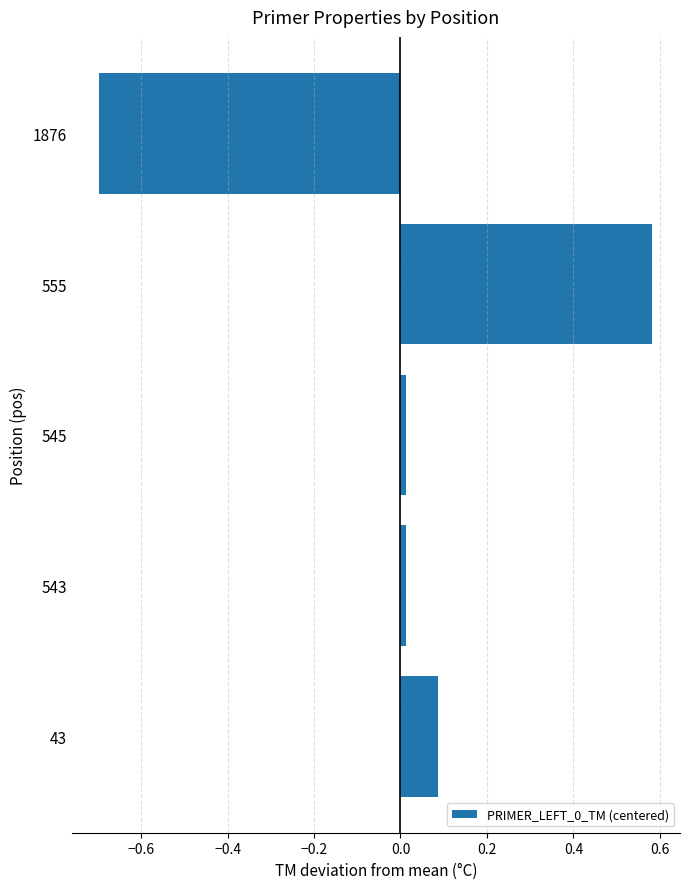

Which label corresponds to the largest value in the chart?

555